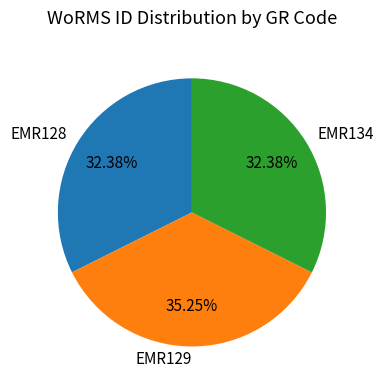

How many slices are in this pie chart?

3